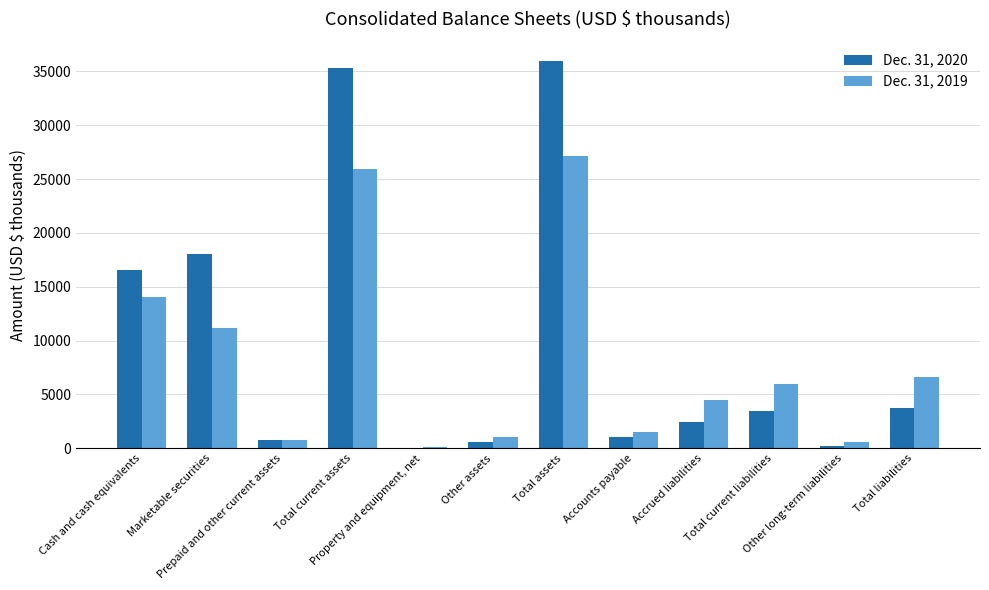

What is the maximum value for Dec. 31, 2019?

27153